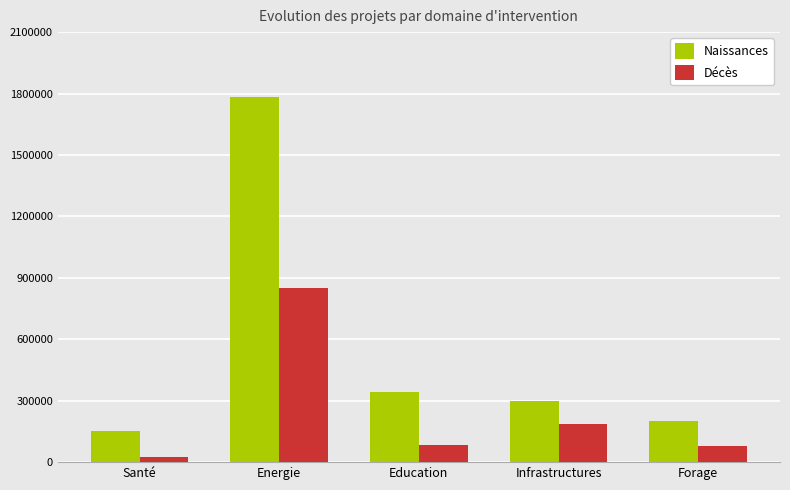

What is the difference between the second highest and minimum values in the Naissances series?

193000